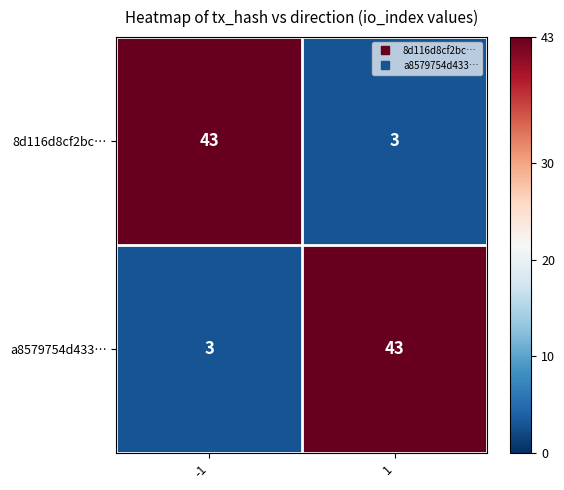

How many data points does each series have?

2